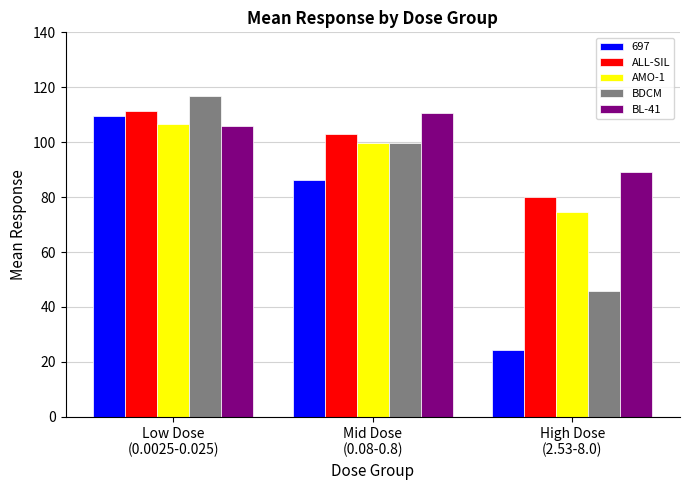

What is the smallest value displayed?

24.5